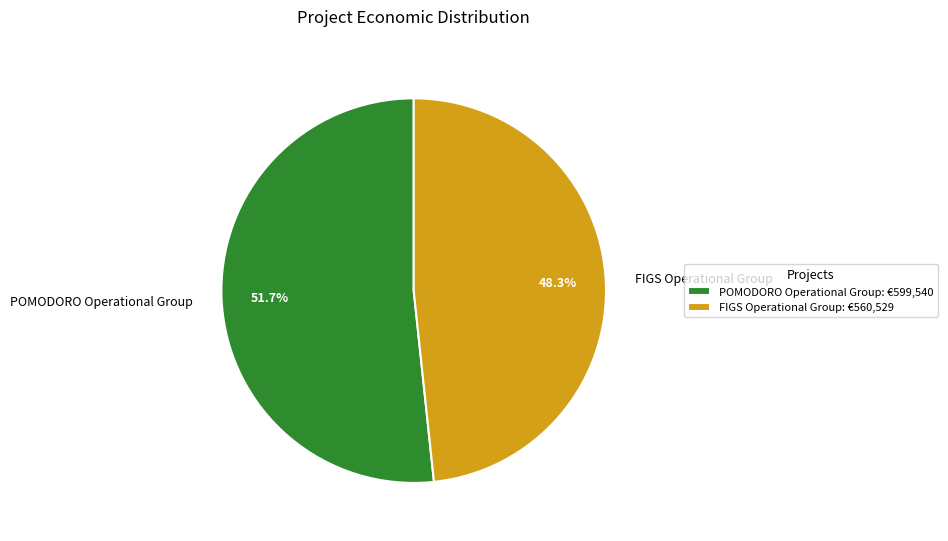

Which category has the biggest portion of the pie?

POMODORO Operational Group